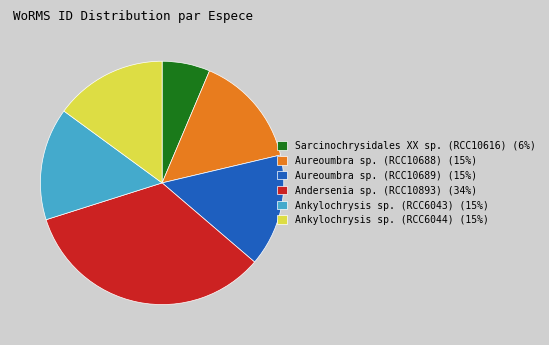

Which slice is the largest?

Andersenia sp. (RCC10893)